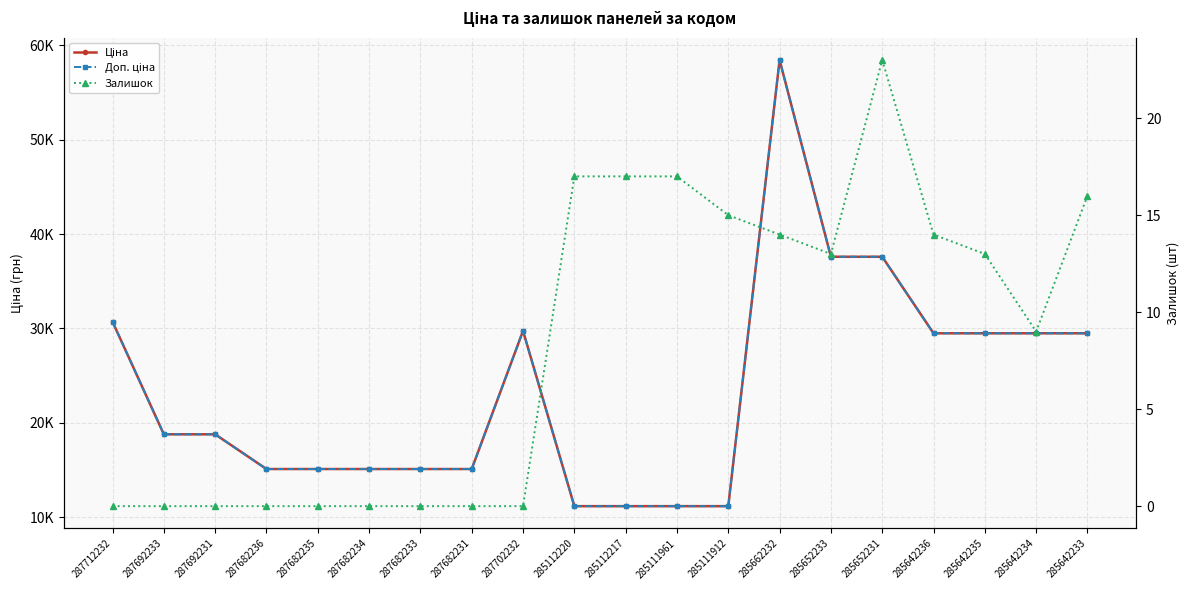

At which category does Залишок reach its first local valley?

285652233